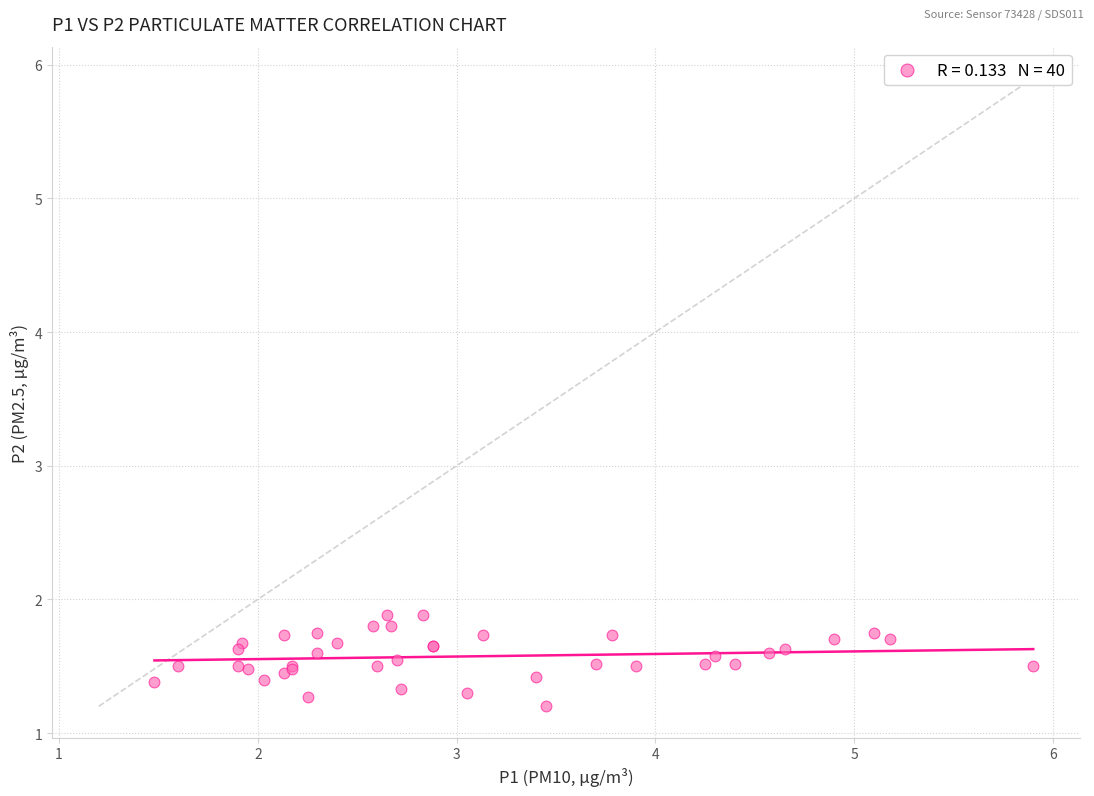

What Y value in the scatter plot is closest to 1?

1.2